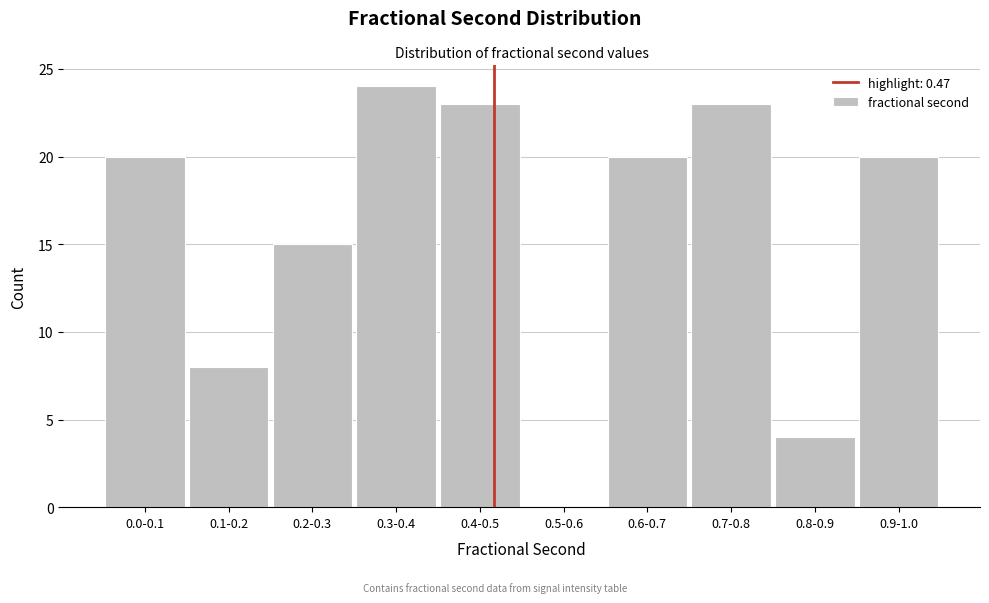

Reading right to left, list all the values displayed in this chart.

0.9-1.0=20	0.8-0.9=4	0.7-0.8=23	0.6-0.7=20	0.5-0.6=0	0.4-0.5=23	0.3-0.4=24	0.2-0.3=15	0.1-0.2=8	0.0-0.1=20